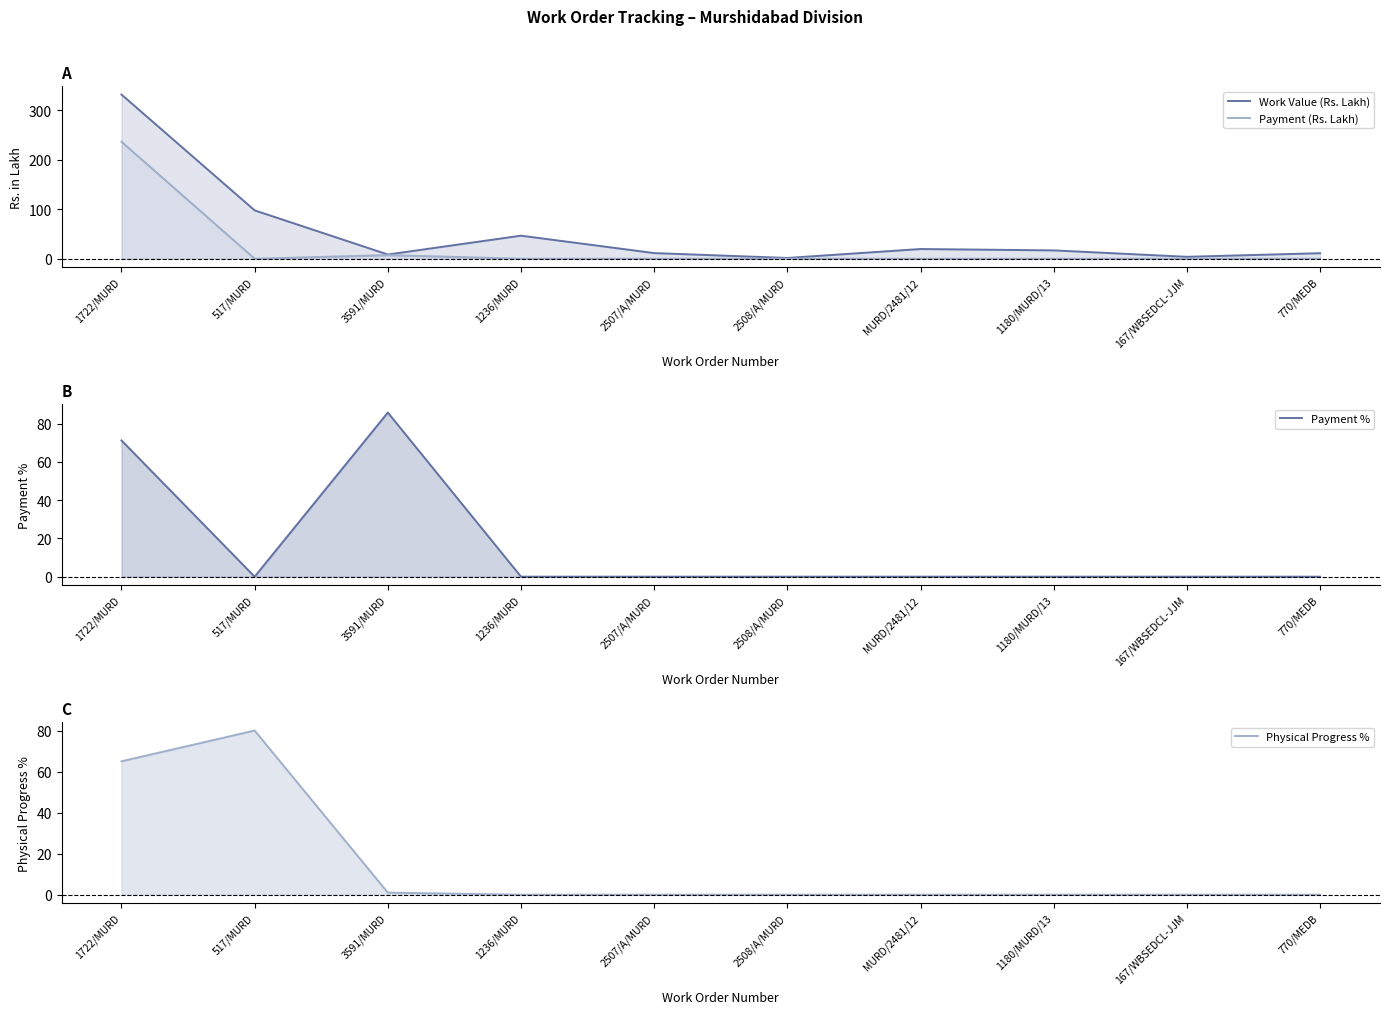

What is the difference between the maximum and second lowest values in the Payment % series?

85.8